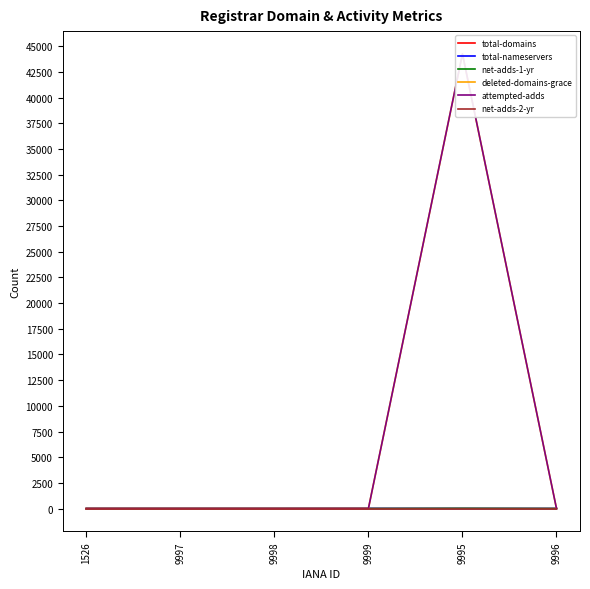

What is the highest value of the total-domains series?

6